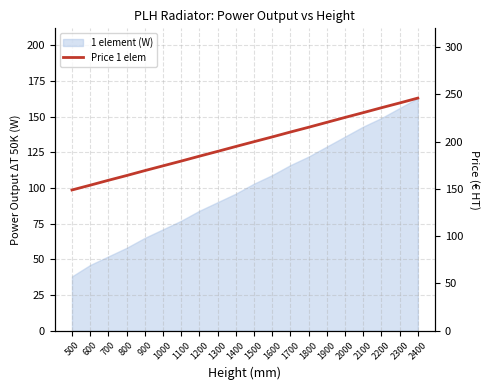

Where does the data first go above 199?

1500